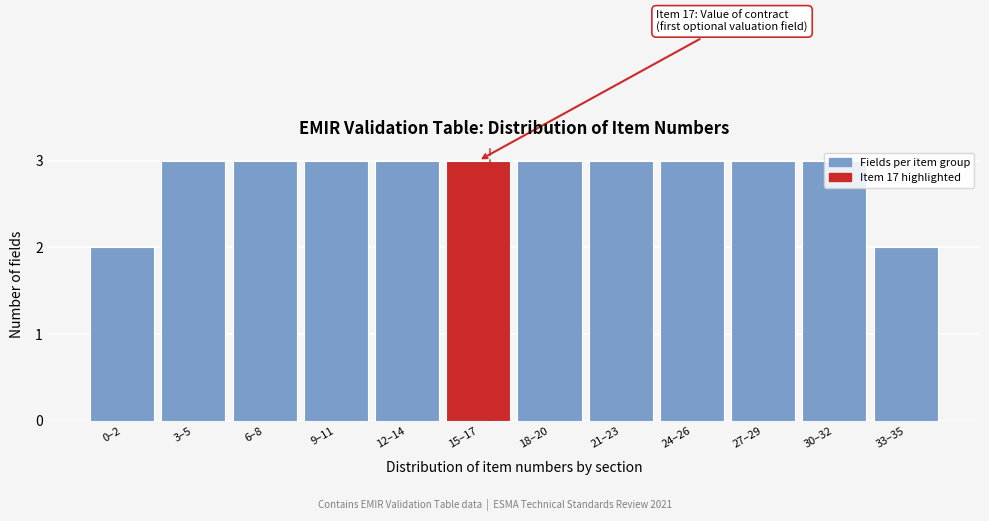

Approximately how many times larger is the value at 0–2 compared to 12–14?

0.7